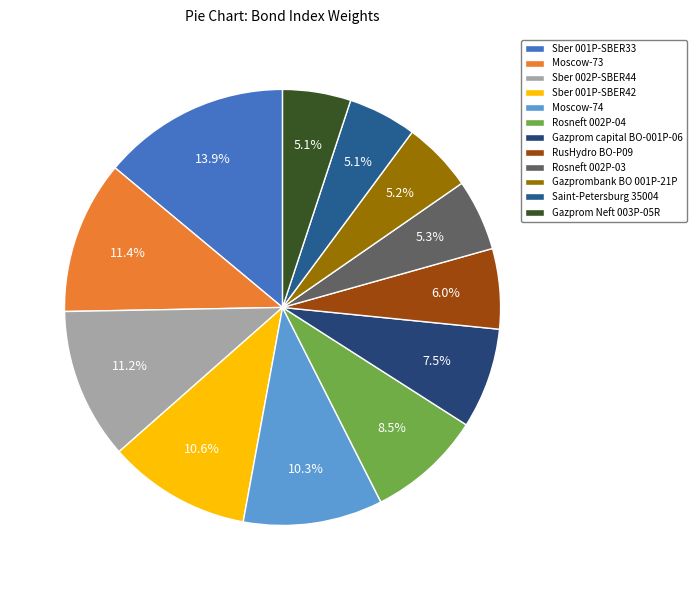

Is the sum of Sber 001P-SBER42 and Gazprom Neft 003P-05R greater than half?

No